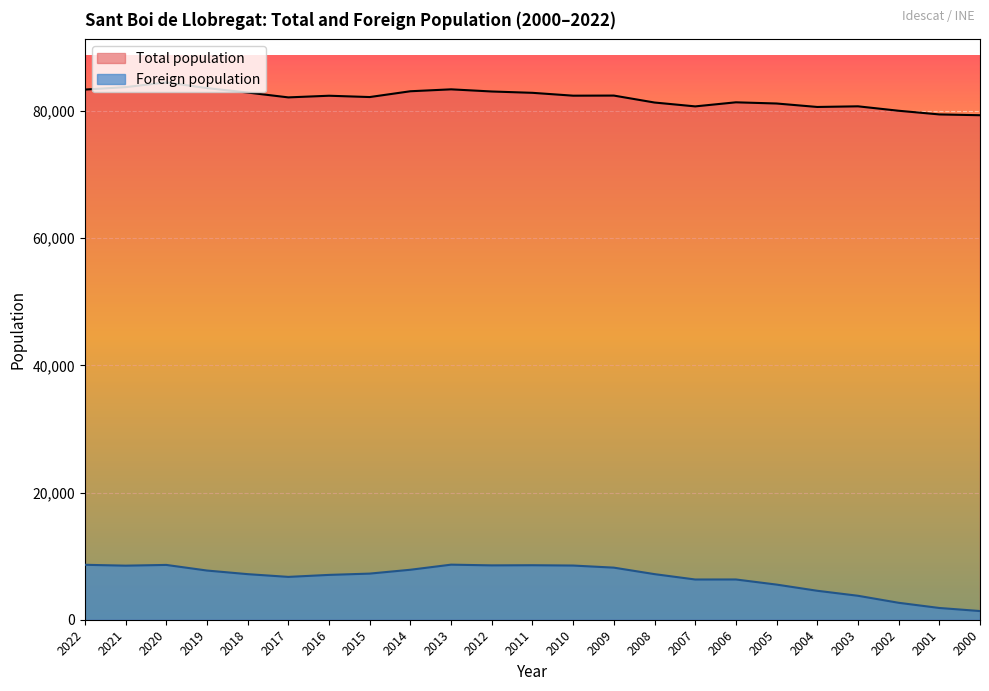

Which category has the highest value in the Total population series?

2020